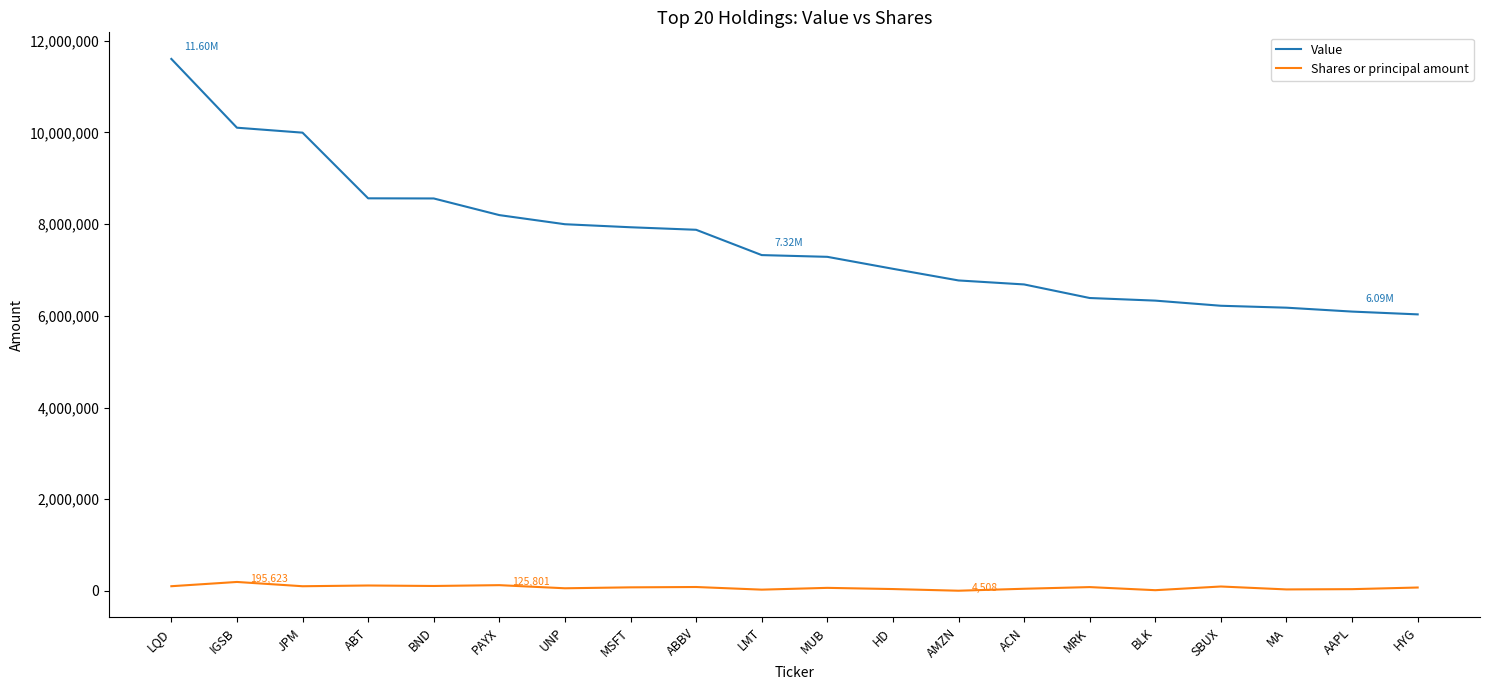

What is the difference between the Value values at PAYX and JPM?

1798000